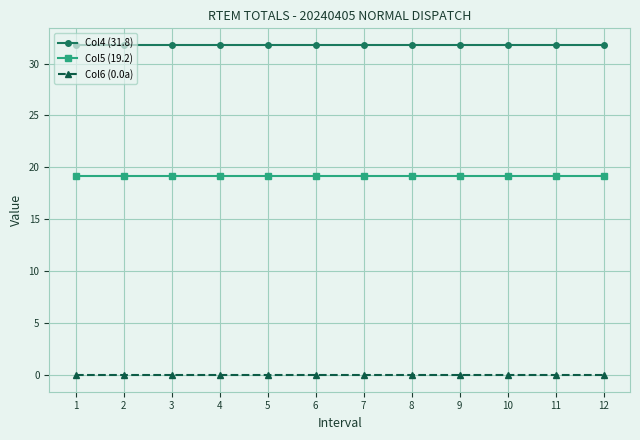

Reading left to right, extract all data points from this chart.

Col4 (31.8): 31.8	31.8	31.8	31.8	31.8	31.8	31.8	31.8	31.8	31.8	31.8	31.8
Col5 (19.2): 19.2	19.2	19.2	19.2	19.2	19.2	19.2	19.2	19.2	19.2	19.2	19.2
Col6 (0.0a): 0.0	0.0	0.0	0.0	0.0	0.0	0.0	0.0	0.0	0.0	0.0	0.0